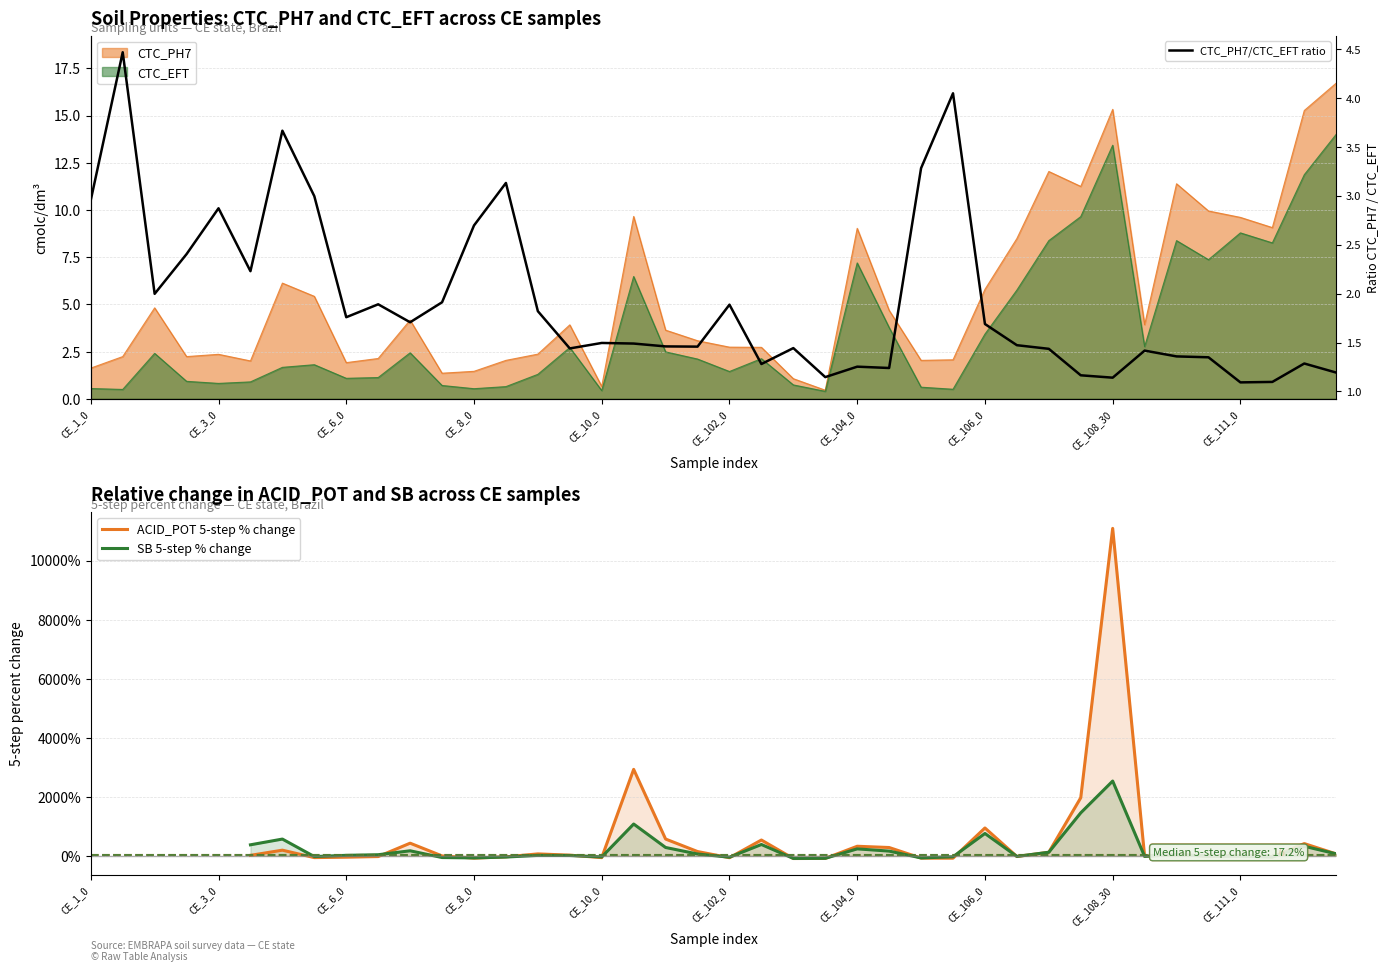

True or false: CTC_EFT has a value of 13.4 at CE_108_30.

True